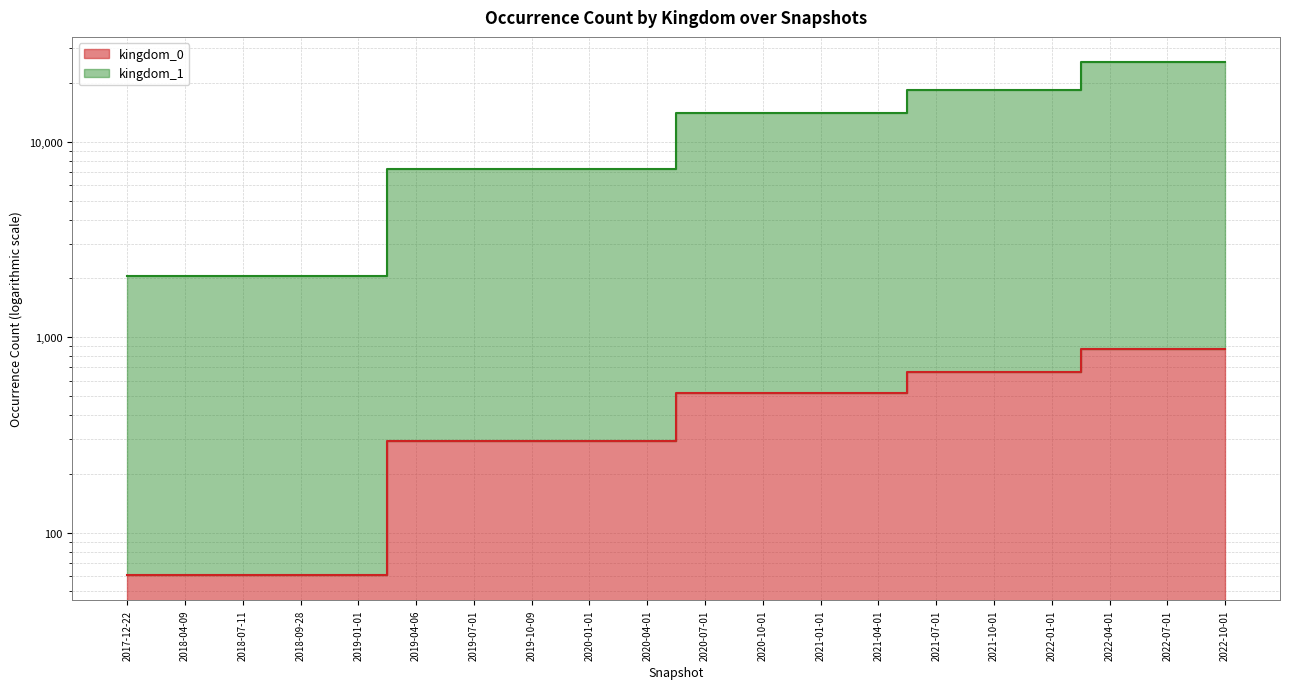

What are all the series names shown in the legend?

kingdom_0, kingdom_1